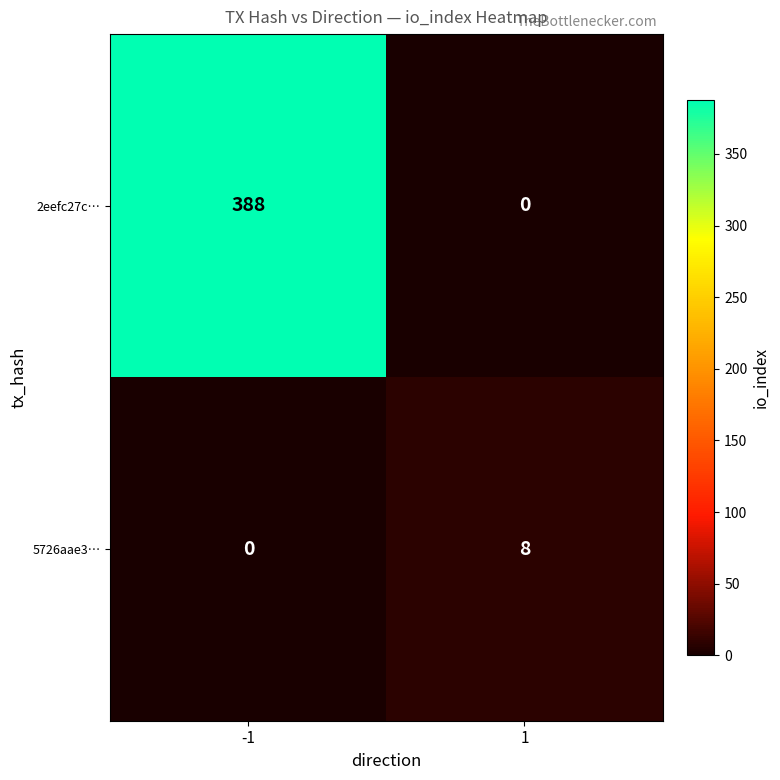

List the series in order of their overall mean, highest first.

2eefc27c…, 5726aae3…